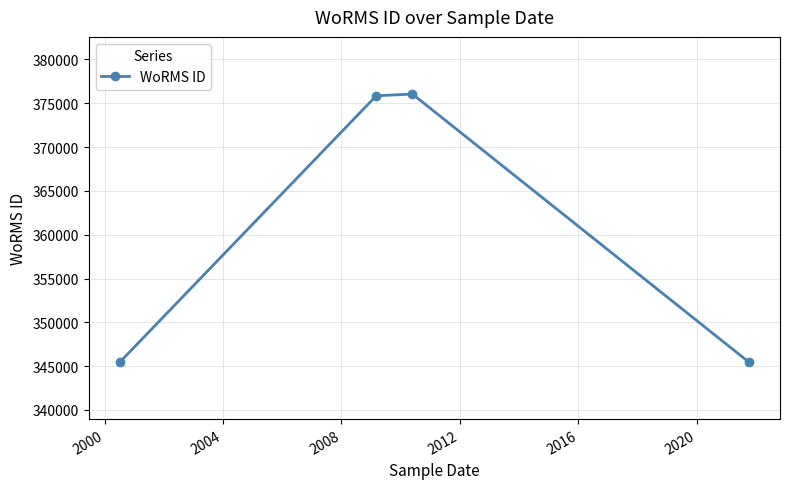

What is the average value?

360719